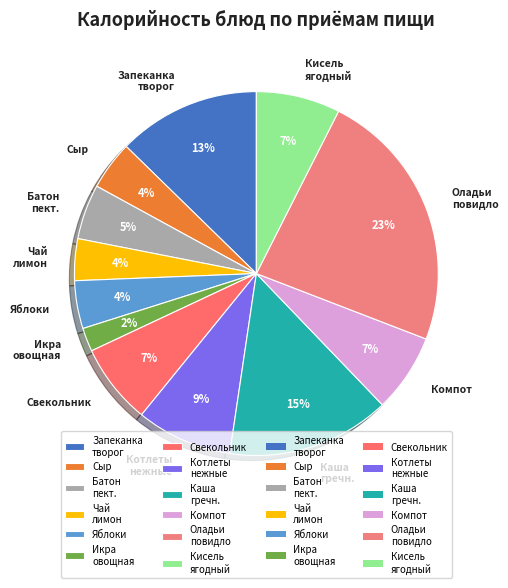

How many slices are in this pie chart?

12